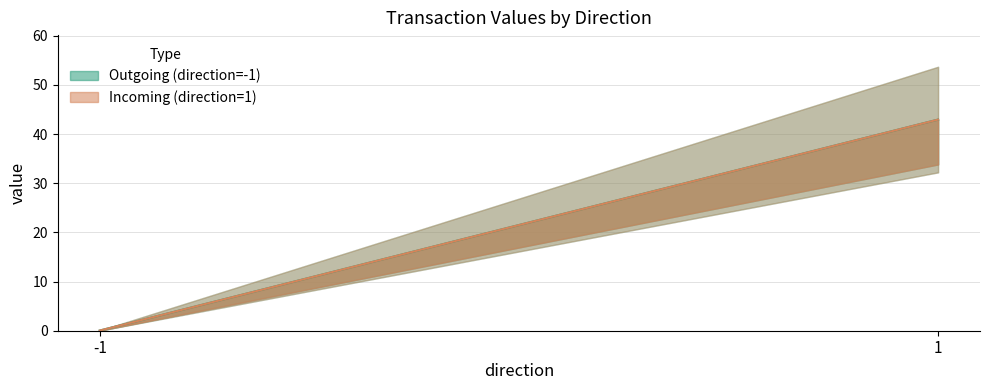

Reading left to right, what are all the values shown in this chart?

Outgoing (direction=-1): -1=0.0	1=42.9
Incoming (direction=1): -1=0.0	1=42.9